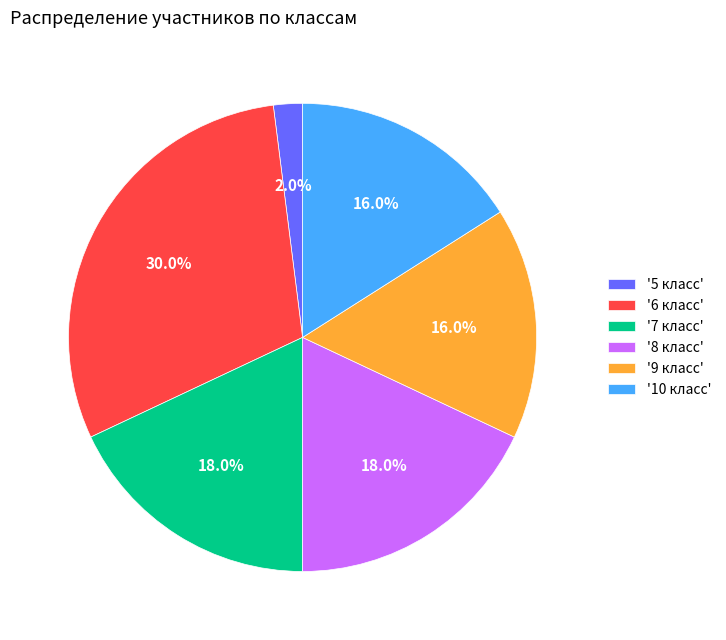

Do '5 класс' and '9 класс' together represent more than half of the pie?

No